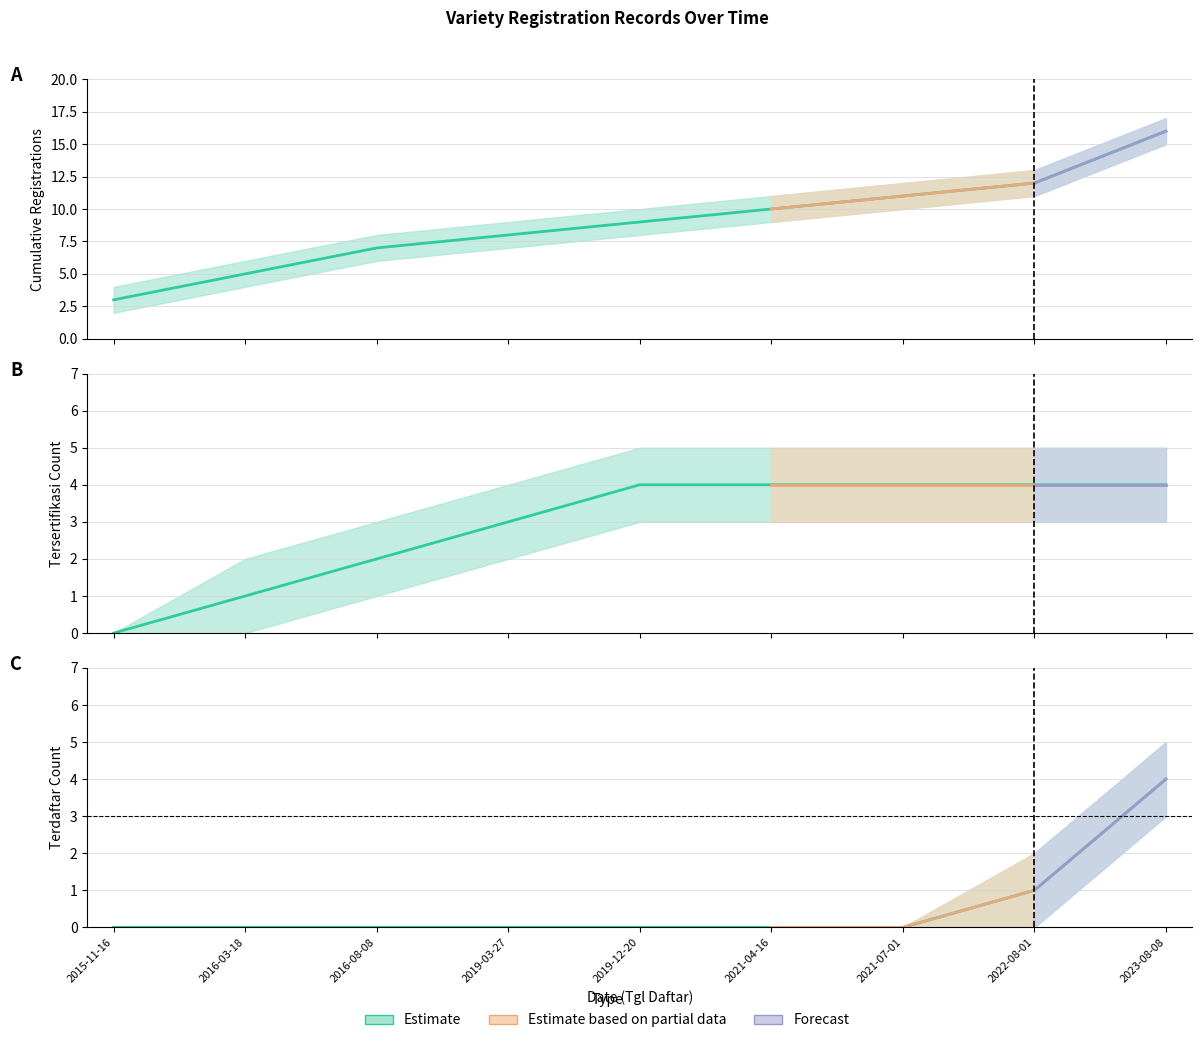

What value does the Cumulative Registrations series have at 2016-08-08, to the nearest 10?

10